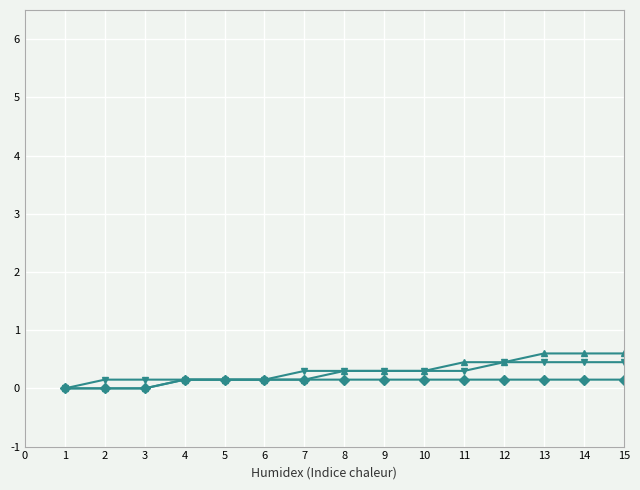

What is the maximum value shown in the chart?

0.6